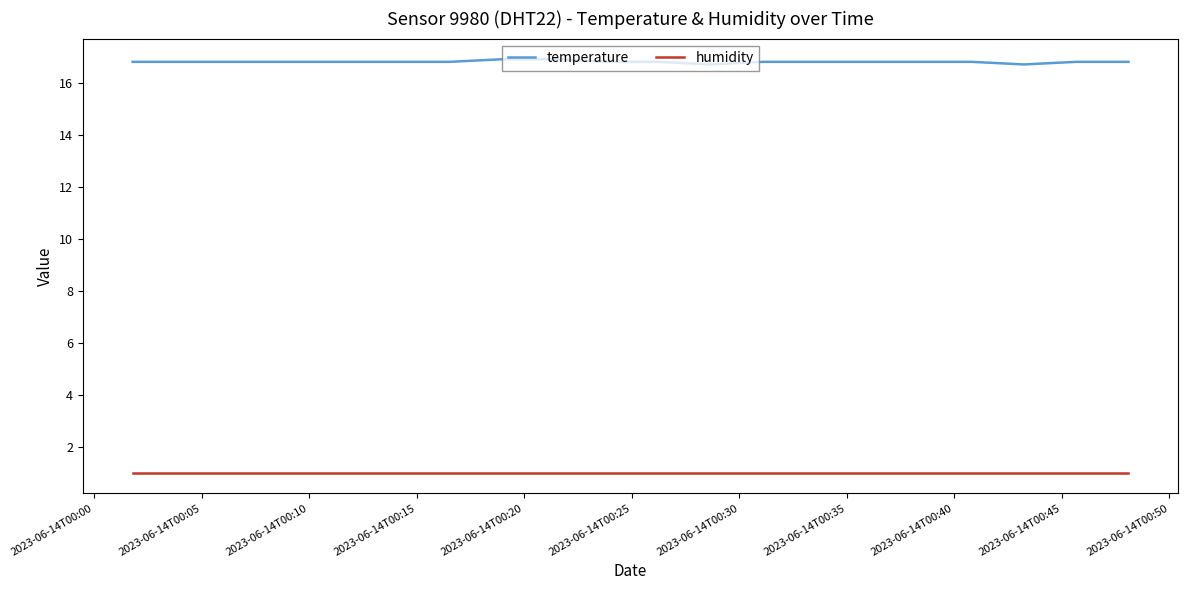

Reading left to right, transcribe all the data shown in this chart.

temperature: 16.8	16.8	16.8	16.8	16.8	16.8	16.8	16.9	16.9	16.8	16.8	16.7	16.8	16.8	16.8	16.8	16.8	16.7	16.8	16.8
humidity: 1.0	1.0	1.0	1.0	1.0	1.0	1.0	1.0	1.0	1.0	1.0	1.0	1.0	1.0	1.0	1.0	1.0	1.0	1.0	1.0